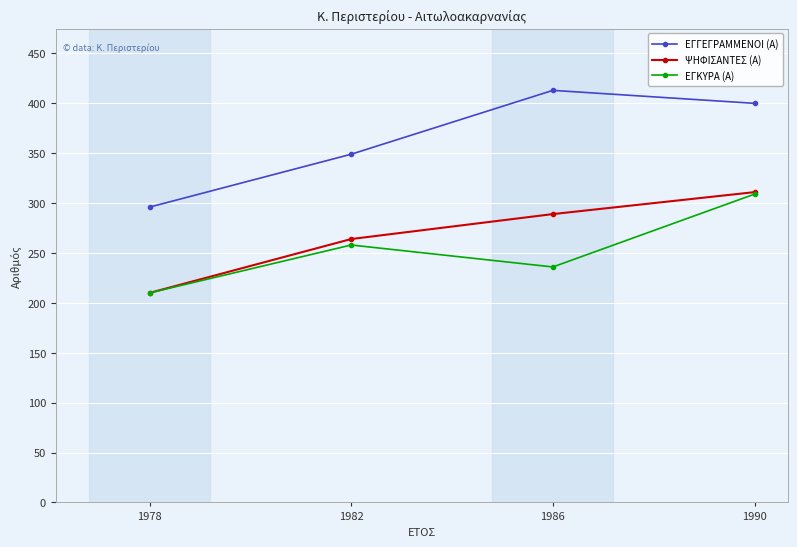

Which series has the largest range (max minus min)?

ΕΓΓΕΓΡΑΜΜΕΝΟΙ (Α)